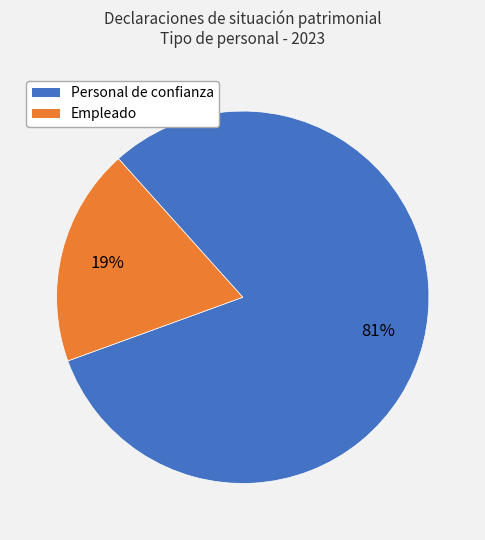

Is there a majority slice in this chart?

Yes